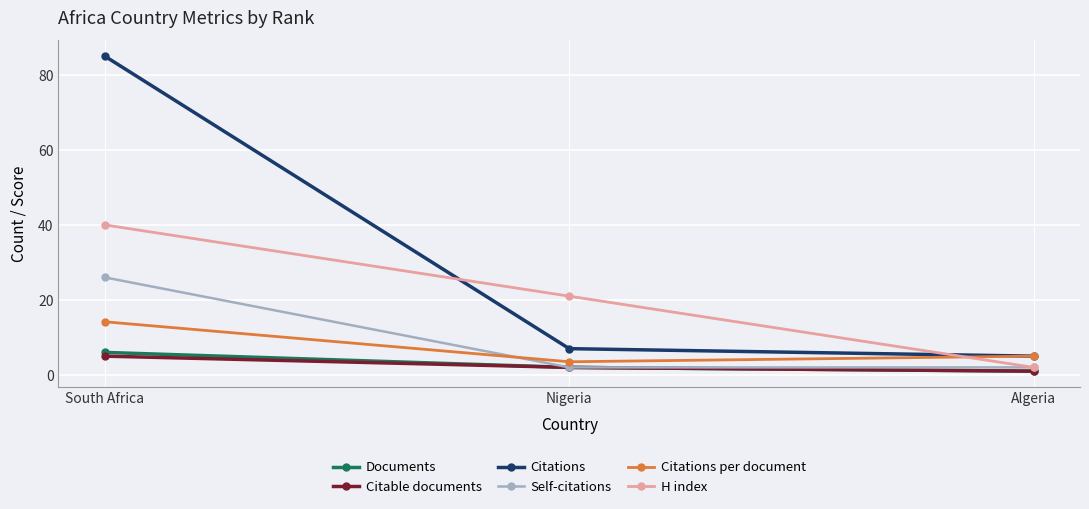

Reading right to left, transcribe all the data shown in this chart.

Documents: 1.0	2.0	6.0
Citable documents: 1.0	2.0	5.0
Citations: 5.0	7.0	85.0
Self-citations: 2.0	2.0	26.0
Citations per document: 5.0	3.5	14.2
H index: 2.0	21.0	40.0